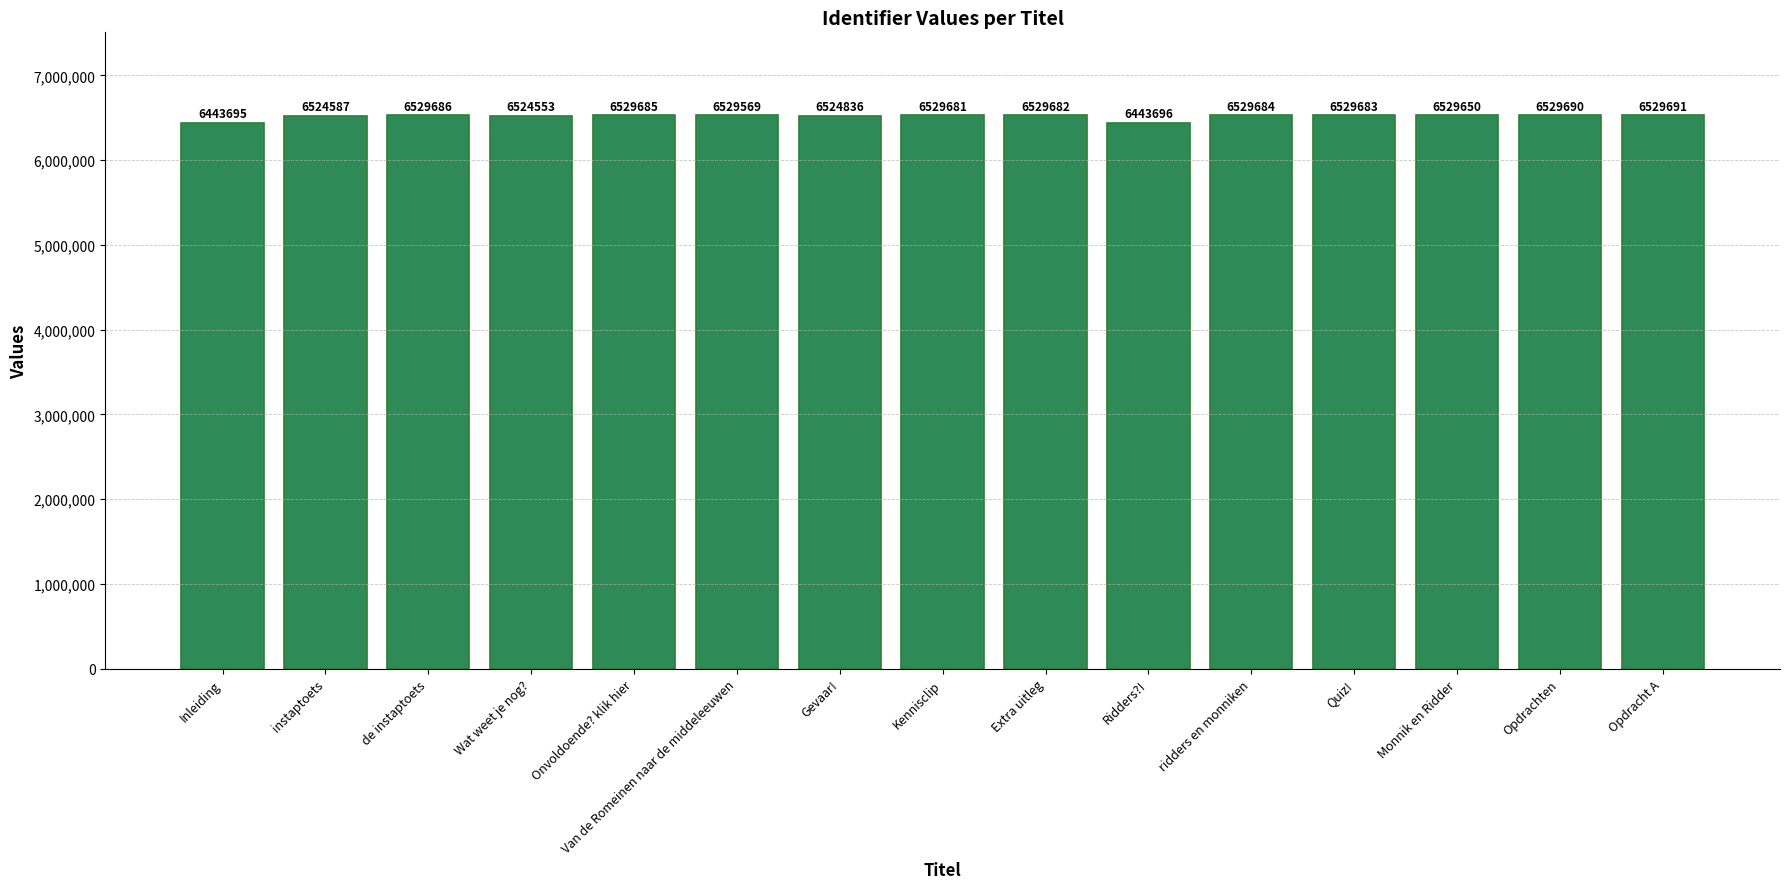

What is the label of the 2nd bar from the right?

Opdrachten